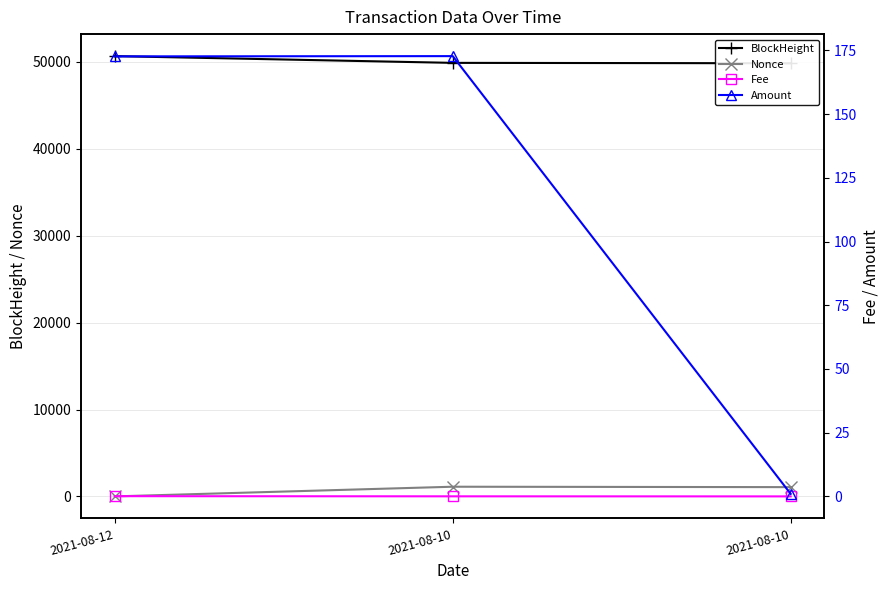

What is the highest value of the BlockHeight series?

50673.0